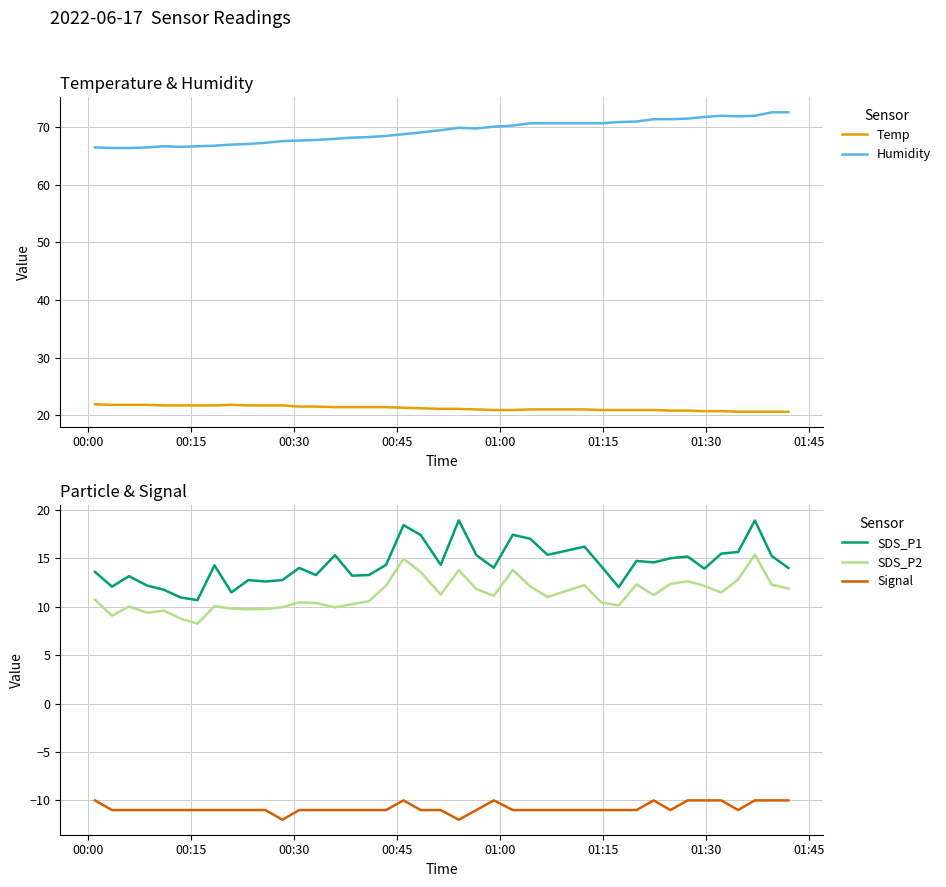

What is the minimum value for Humidity?

66.4